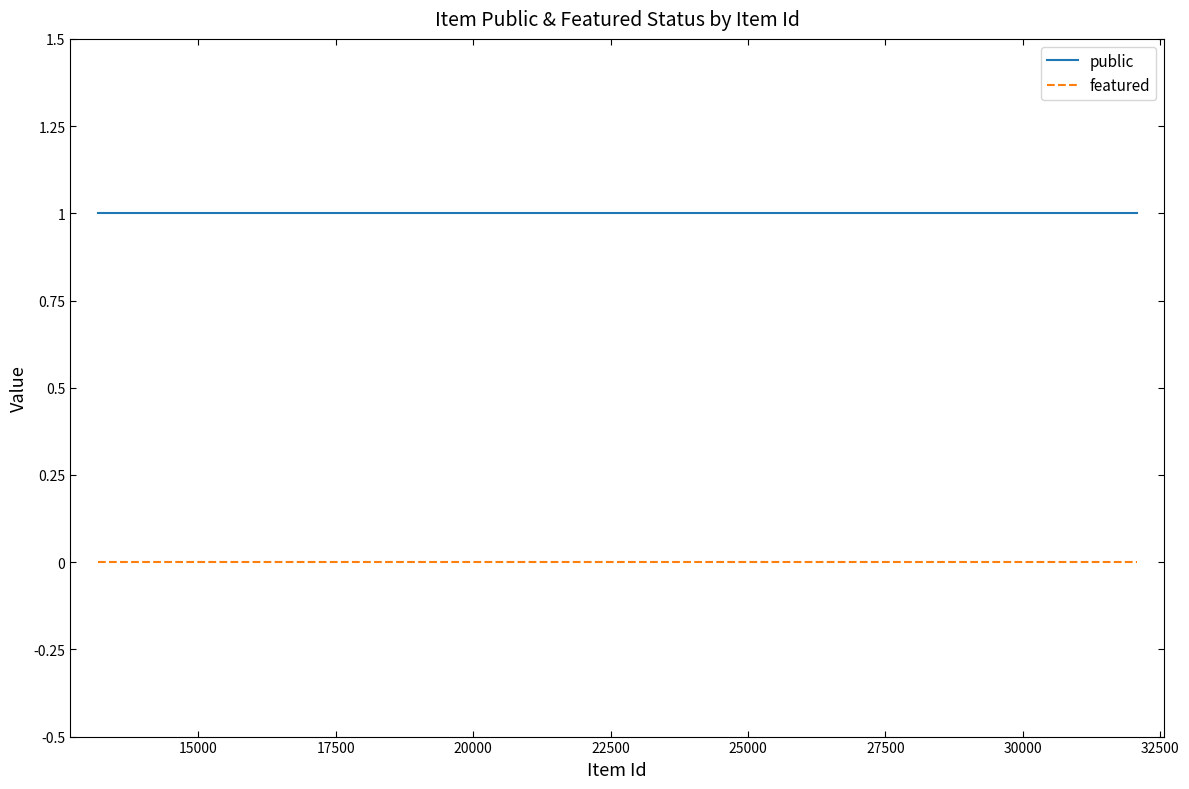

What are all the series names shown in the legend?

public, featured